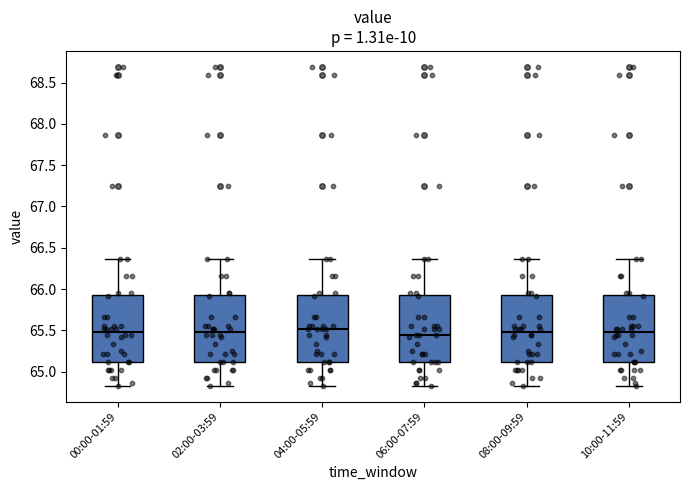

Reading left to right, transcribe this box plot: for each box, give where its median line is, the range the box spans, and where its two whiskers end, as read against the y-axis. The values are not printed on the chart, so give them approximately, as read against the axis.

00:00-01:59: median 65.50, box 65.10 to 65.95, whiskers 64.85 to 66.35
02:00-03:59: median 65.50, box 65.10 to 65.95, whiskers 64.85 to 66.35
04:00-05:59: median 65.50, box 65.10 to 65.95, whiskers 64.85 to 66.35
06:00-07:59: median 65.45, box 65.10 to 65.95, whiskers 64.85 to 66.35
08:00-09:59: median 65.50, box 65.10 to 65.95, whiskers 64.85 to 66.35
10:00-11:59: median 65.50, box 65.10 to 65.95, whiskers 64.85 to 66.35